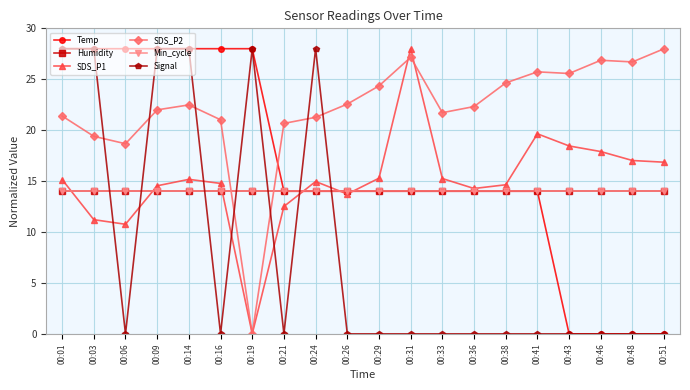

At how many categories does at least one series exceed 5?

20